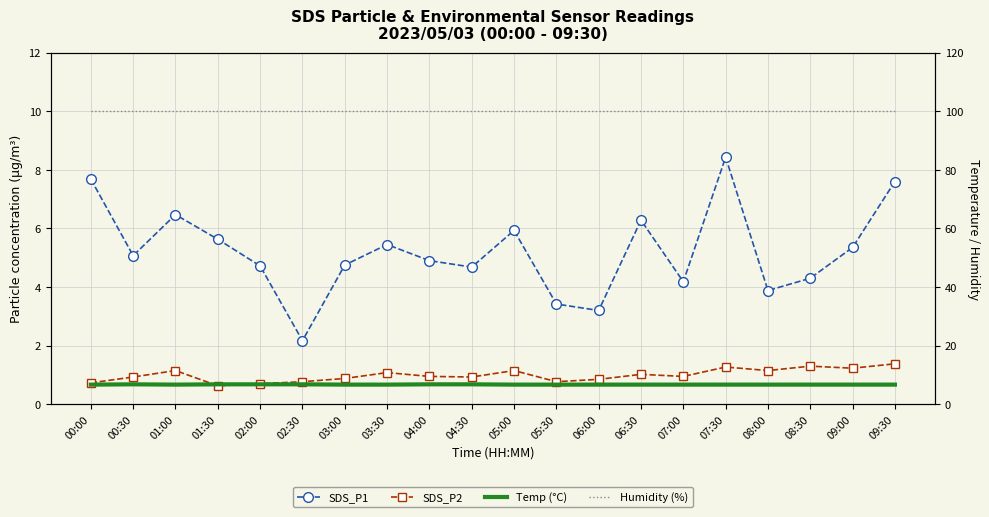

What is the label of the 19th point from the left?

09:00